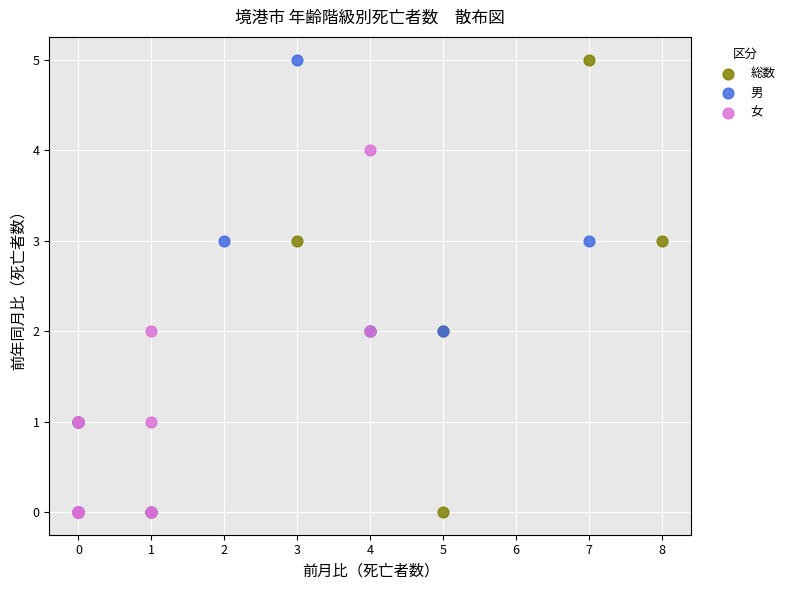

What are all the series names shown in the legend?

総数, 男, 女